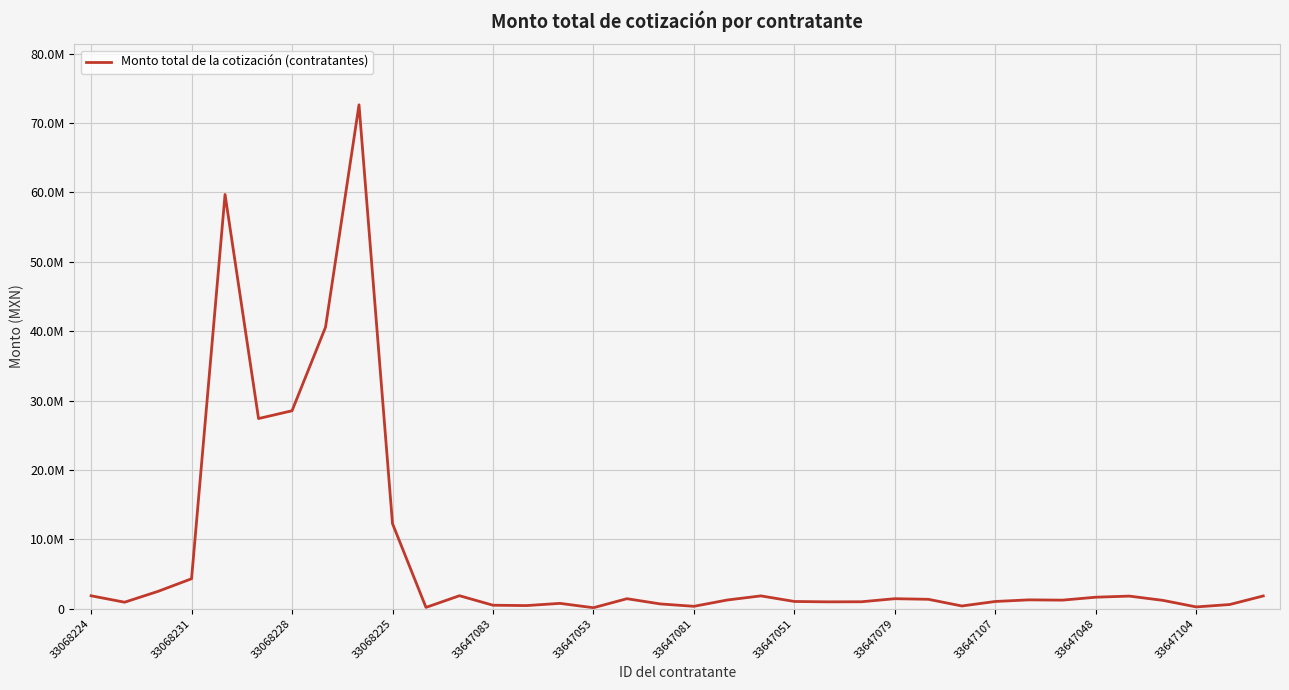

What is the difference between the maximum and minimum values?

72499713.4